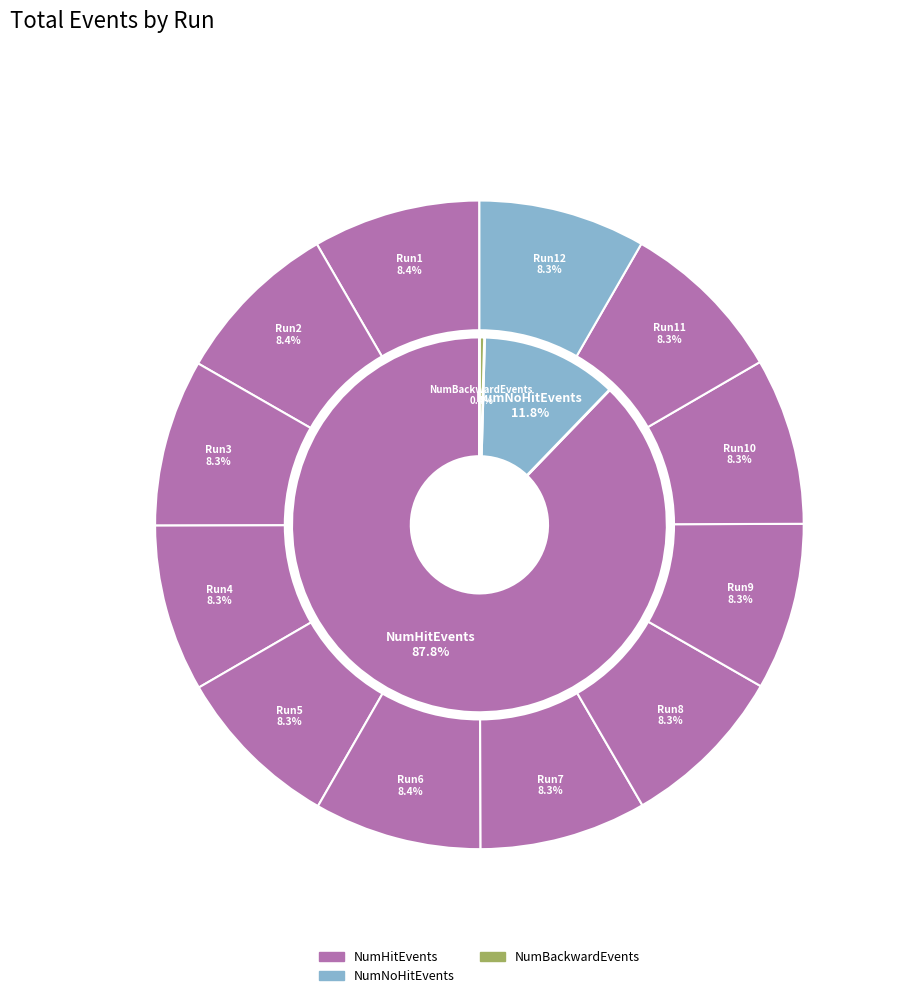

What portion of the pie excludes 21?

97.5%